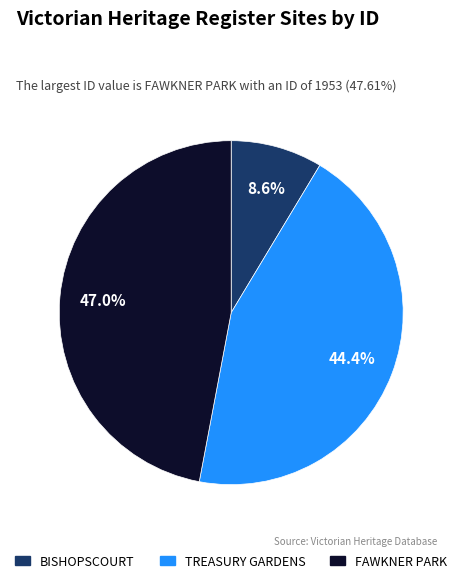

To the nearest percent, what portion does TREASURY GARDENS represent?

44%